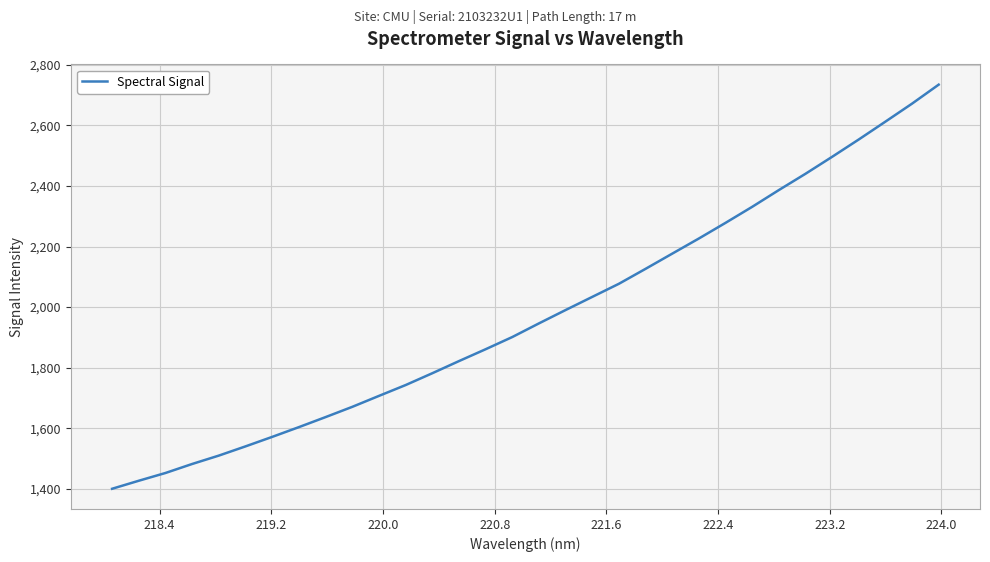

What is the difference between the maximum and minimum values?

1333.1